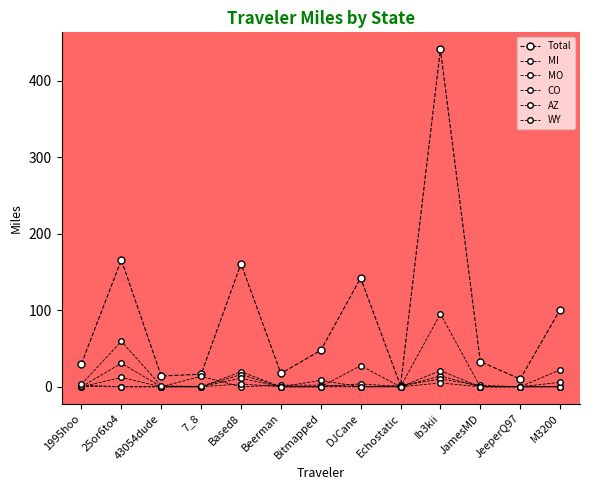

Is it true that MI equals 13.6 at 7_8?

True